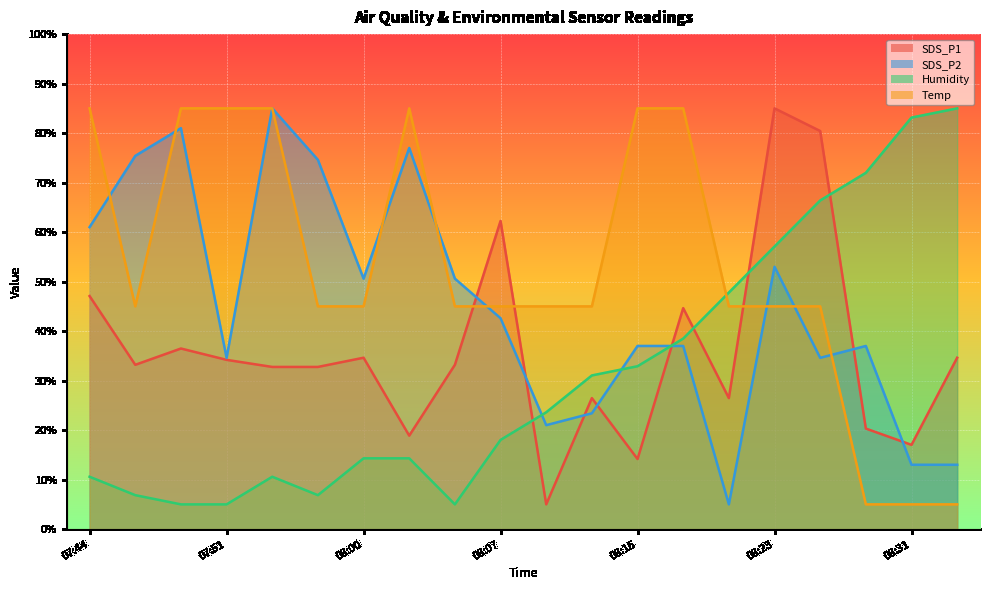

True or false: SDS_P2 and Humidity cross at least once.

True